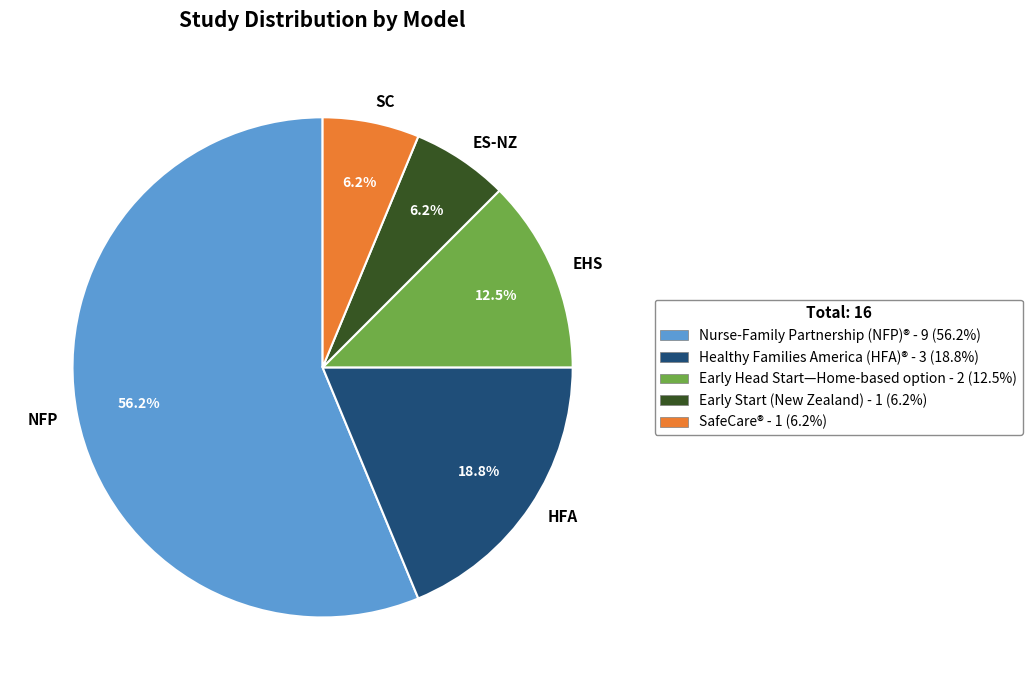

Count the number of slices in the pie.

5